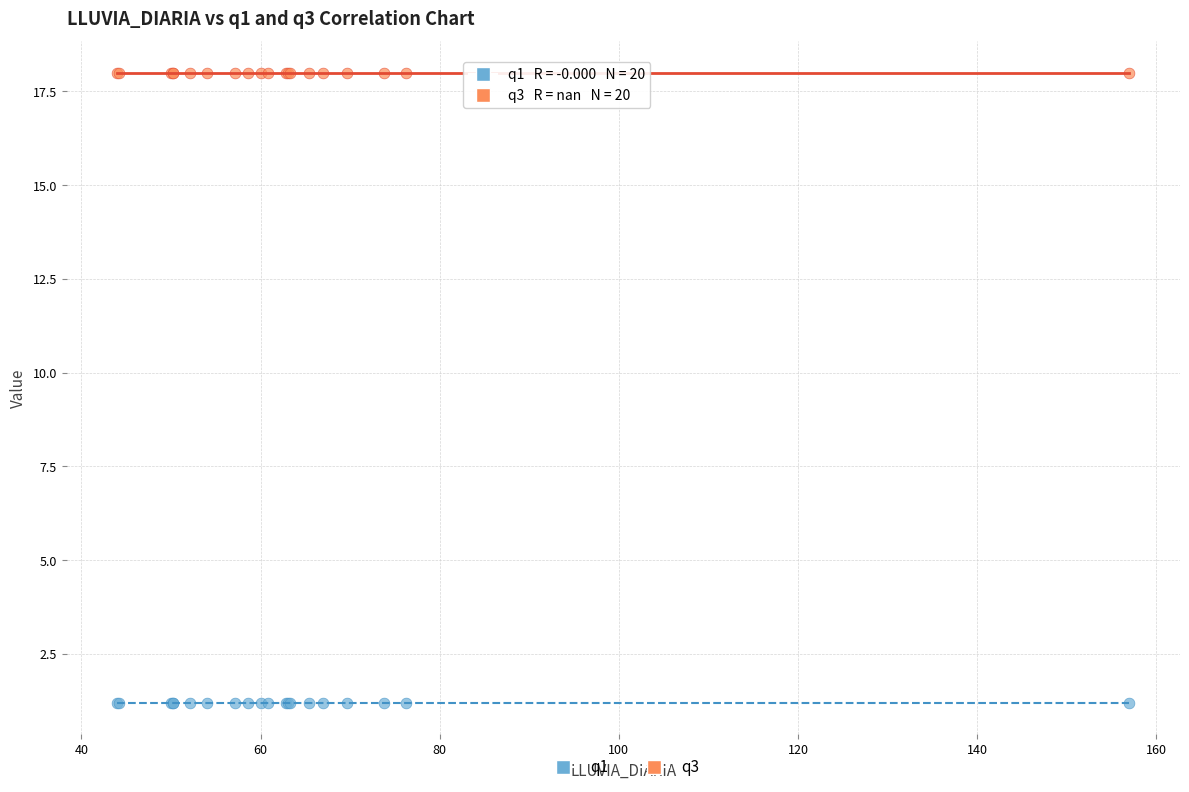

Which series reaches the maximum Y coordinate?

q3